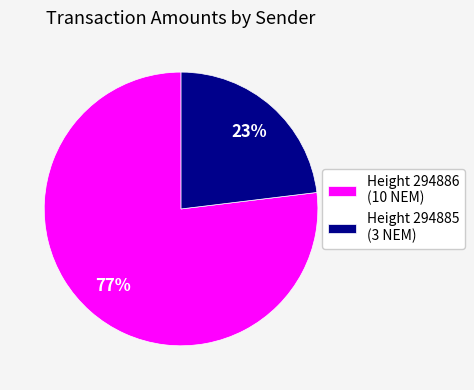

True or false: Height 294886 (10 NEM) accounts for 72% of the total.

False